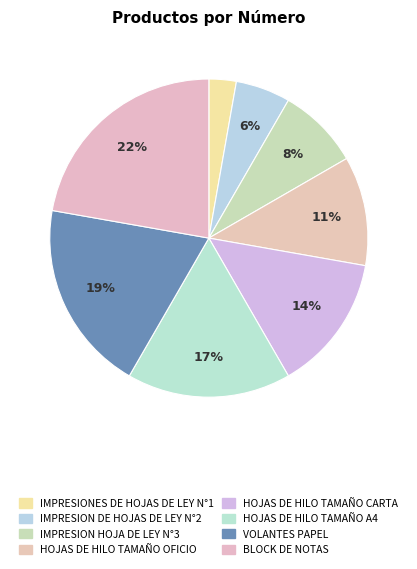

Count the number of slices in the pie.

8